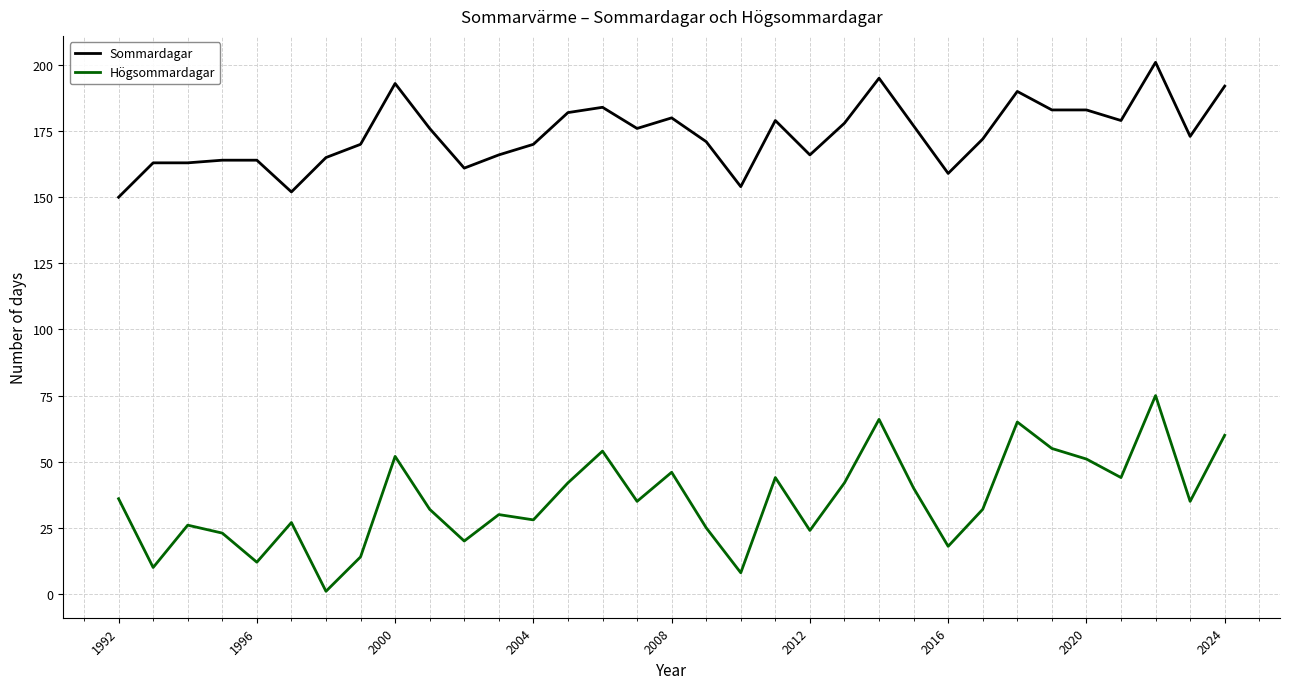

How many lines are shown in the chart?

2